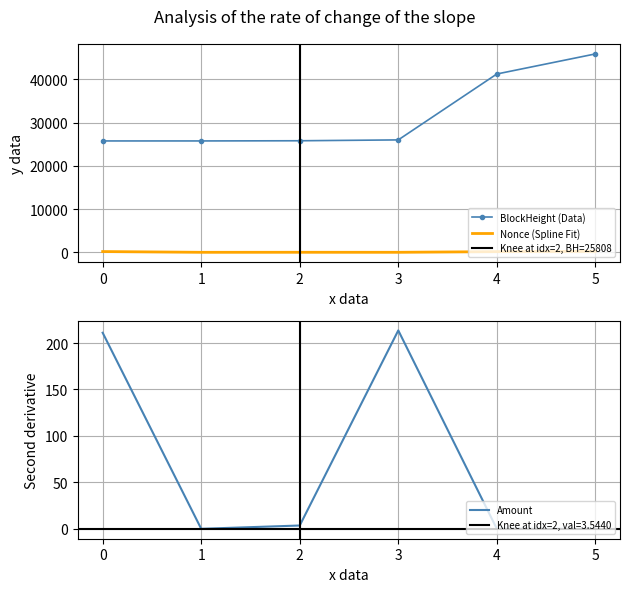

True or false: Nonce (Spline Fit) and BlockHeight (Data) cross at least once.

False